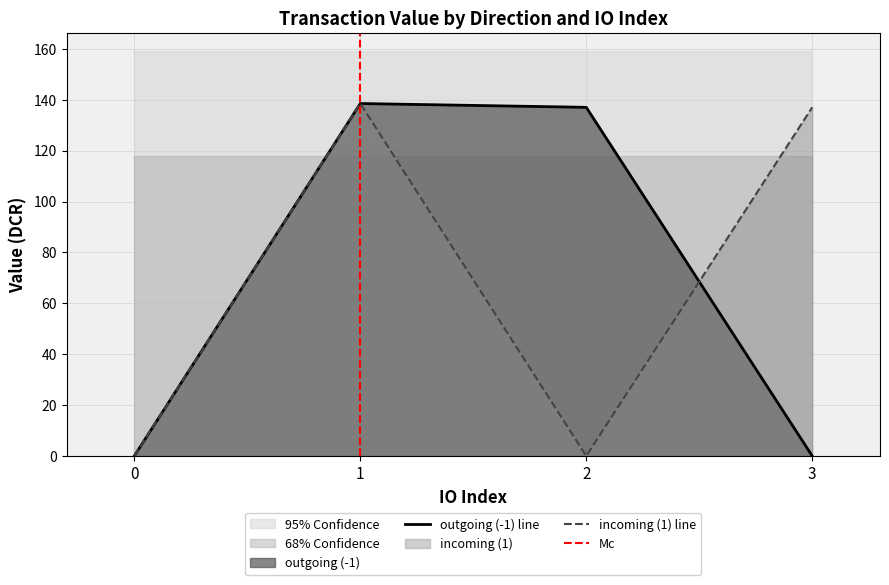

The value of value at -1 is 138.5. True or false?

True